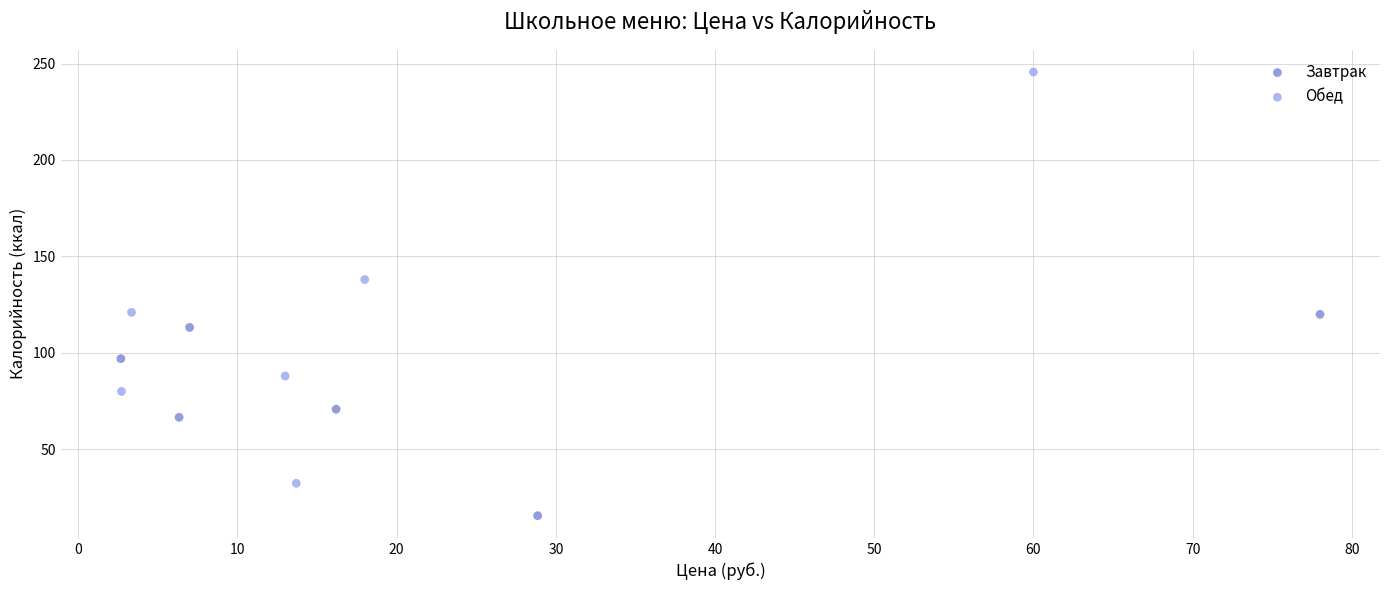

Which series has the widest spread of Y values?

Обед